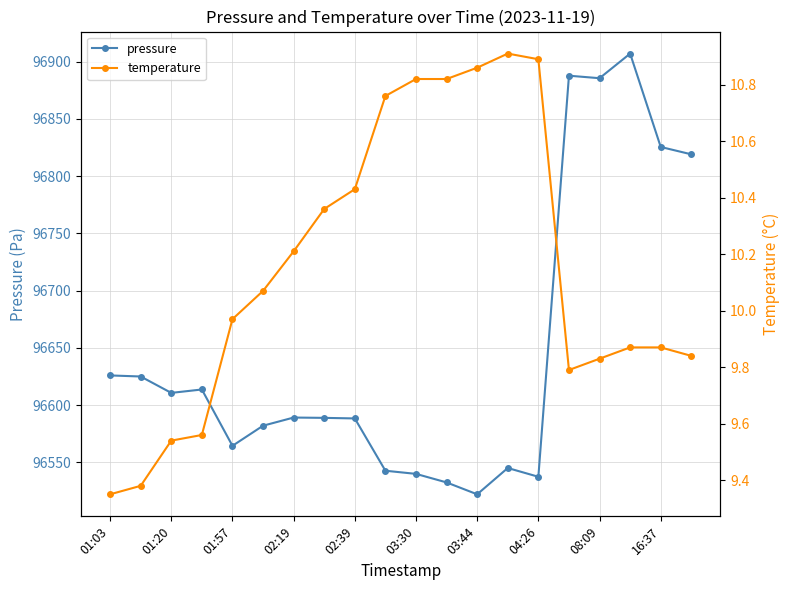

Which category has the highest value in the pressure series?

17